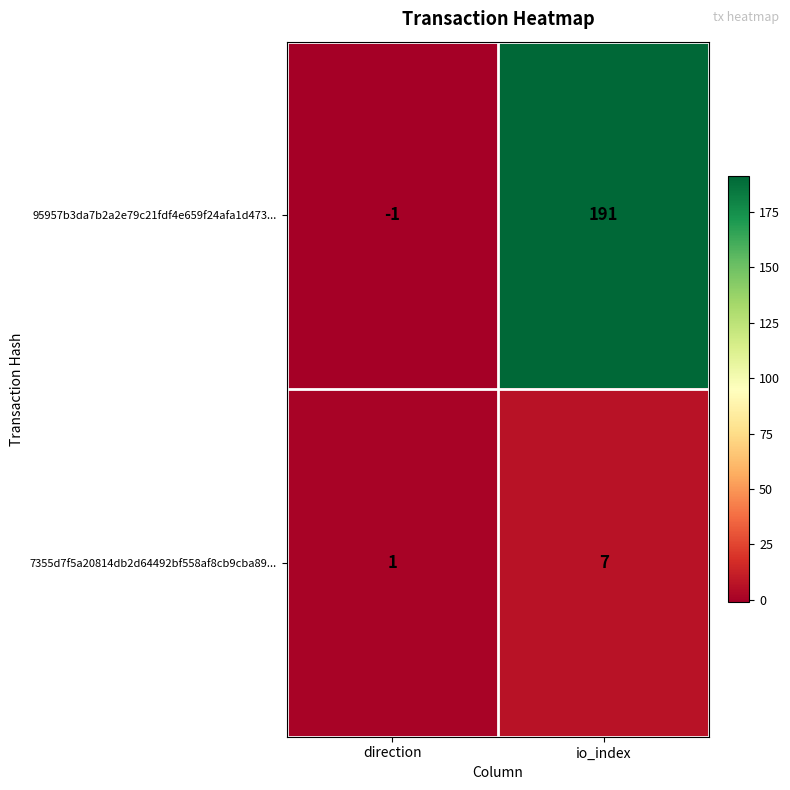

The 95957b3da7b2a2e79c21fdf4e659f24afa1d473... series shows 0 at direction. True or false?

False